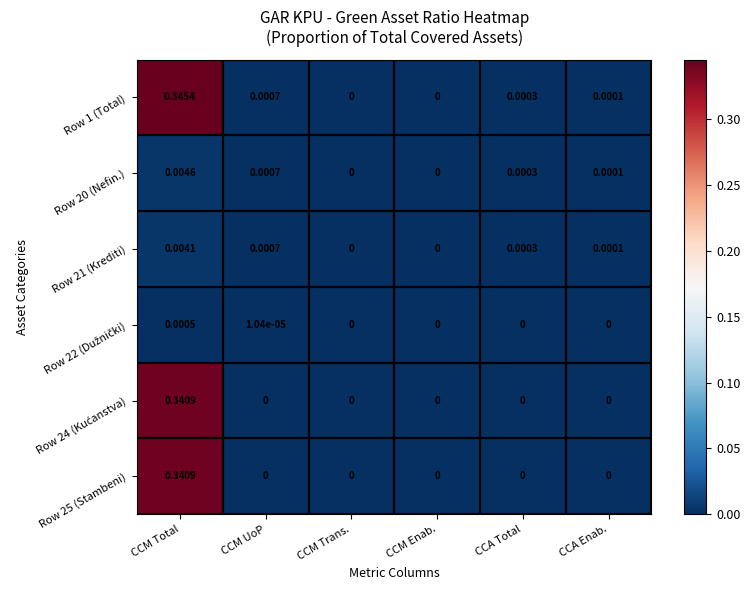

Count the number of categories in the chart.

6